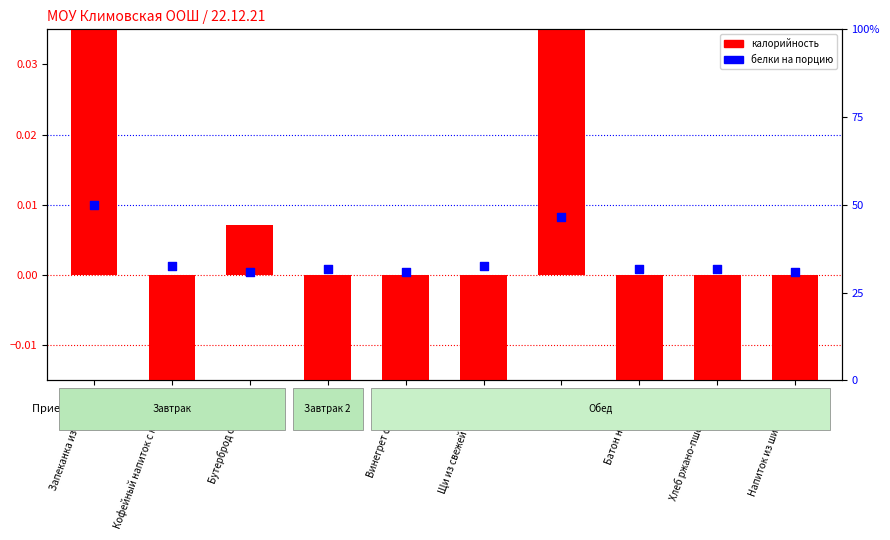

Which series contains the highest Y value?

Калорийность (норм.)